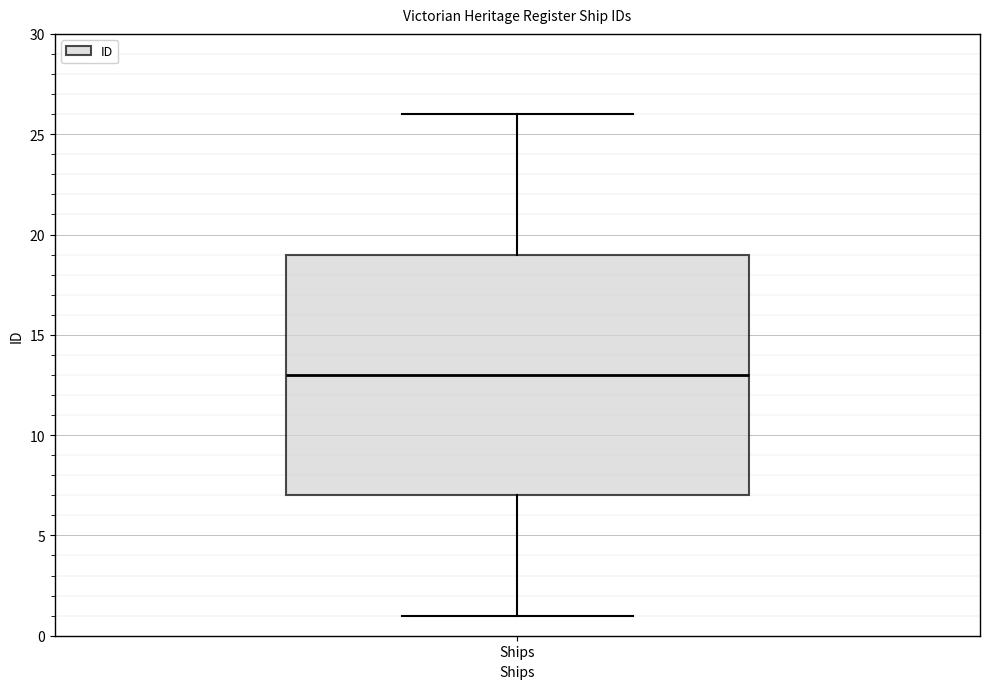

Read this box plot against the y-axis: the position of the median line, the range covered by the box, and the ends of both whiskers. The values are not printed on the chart, so give them approximately, as read against the axis.

median 13, box 7 to 19, whiskers 1 to 26